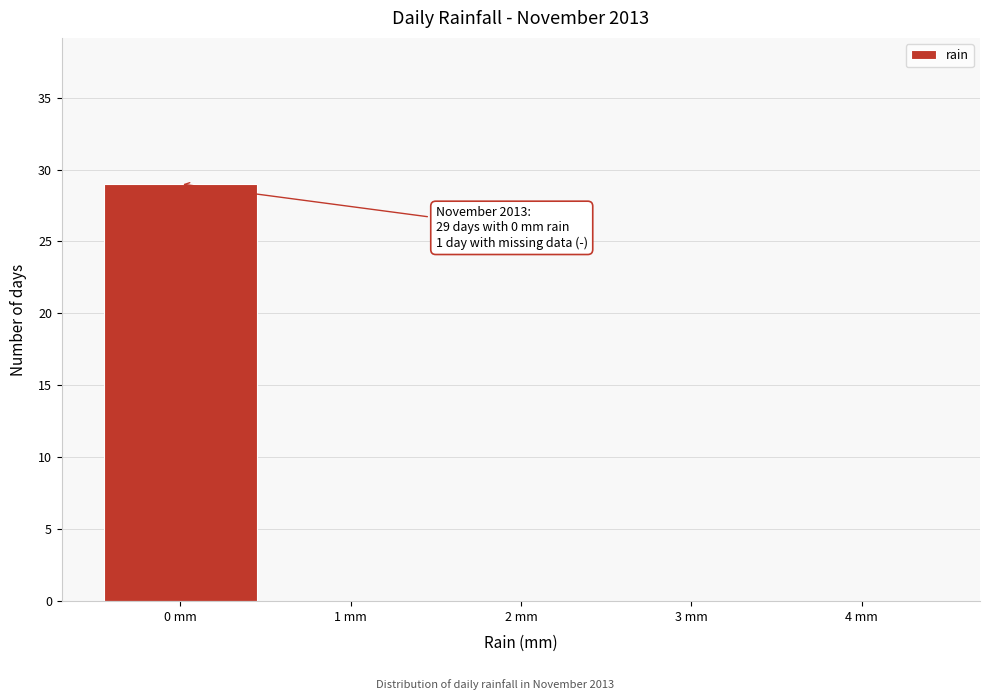

Over which range of the x-axis is the bar tallest?

-0.5 to 0.5